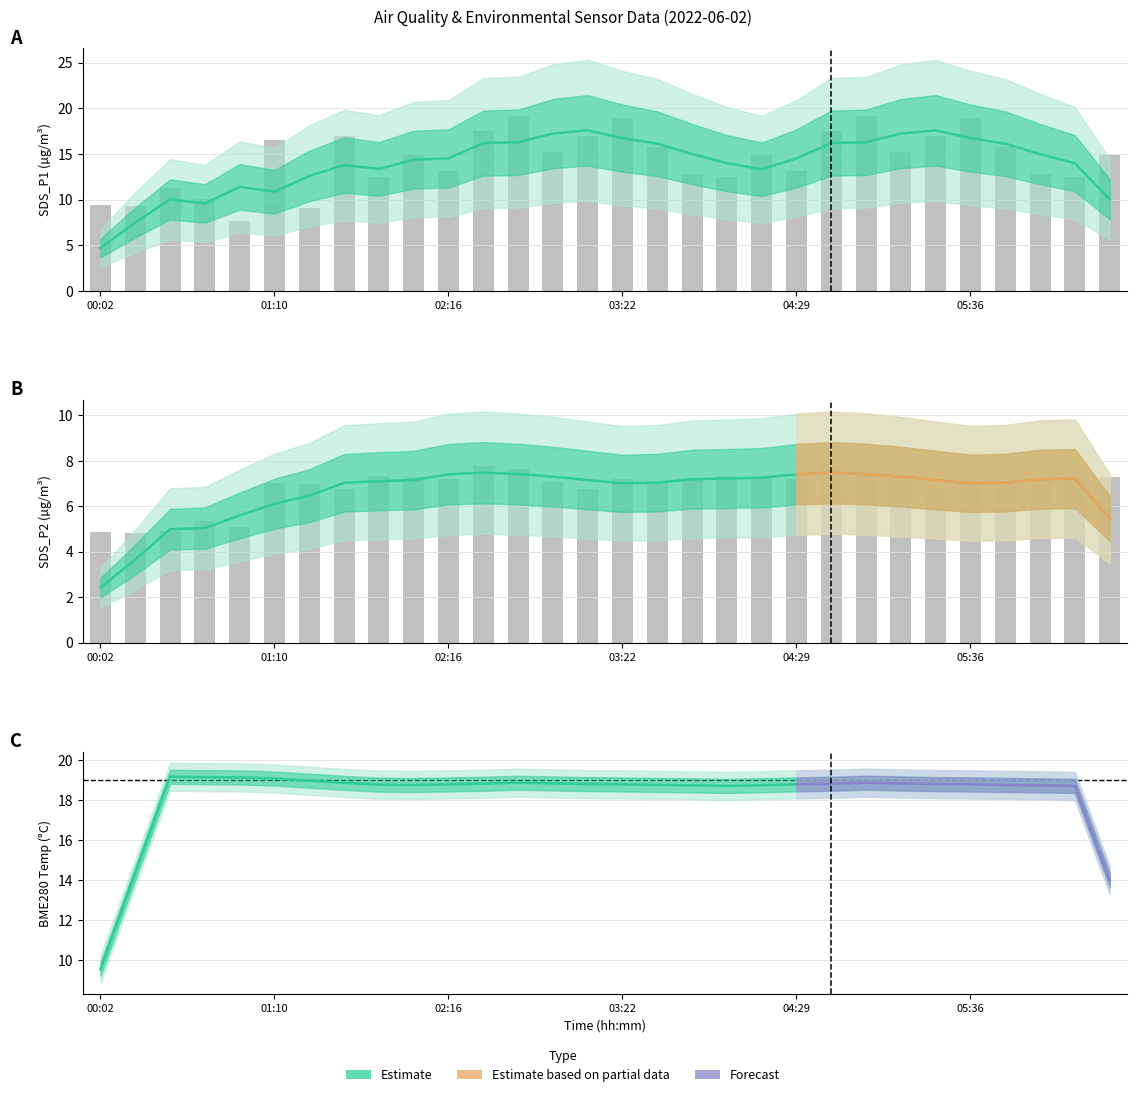

What is the total value across all series at 7?

39.7